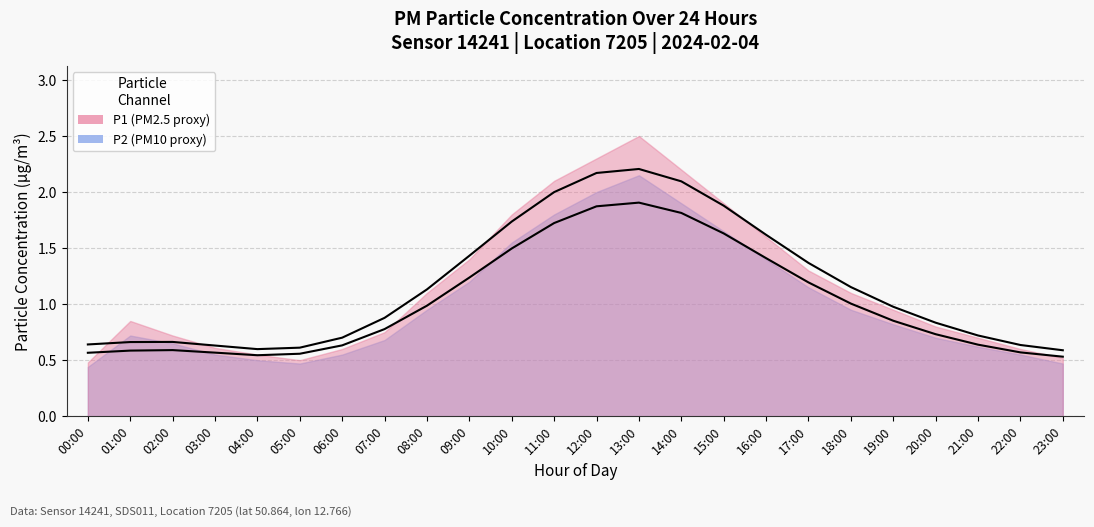

The value of P1 at 13:00 is 2.2. True or false?

True